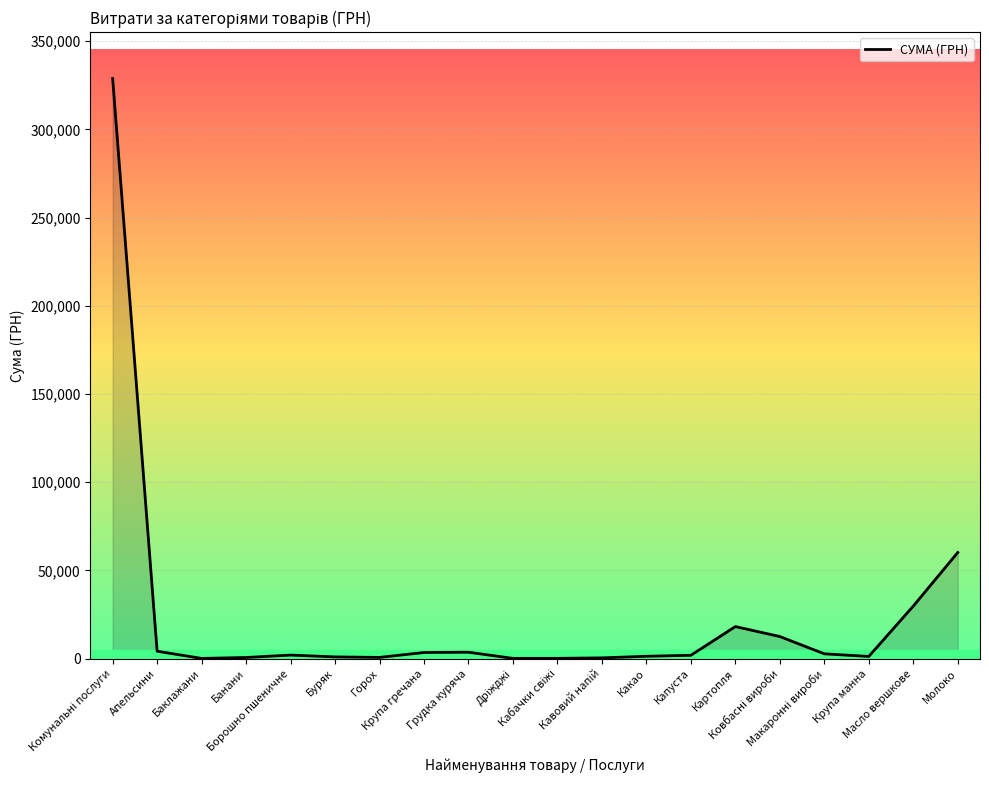

What is the greatest value displayed?

328851.6